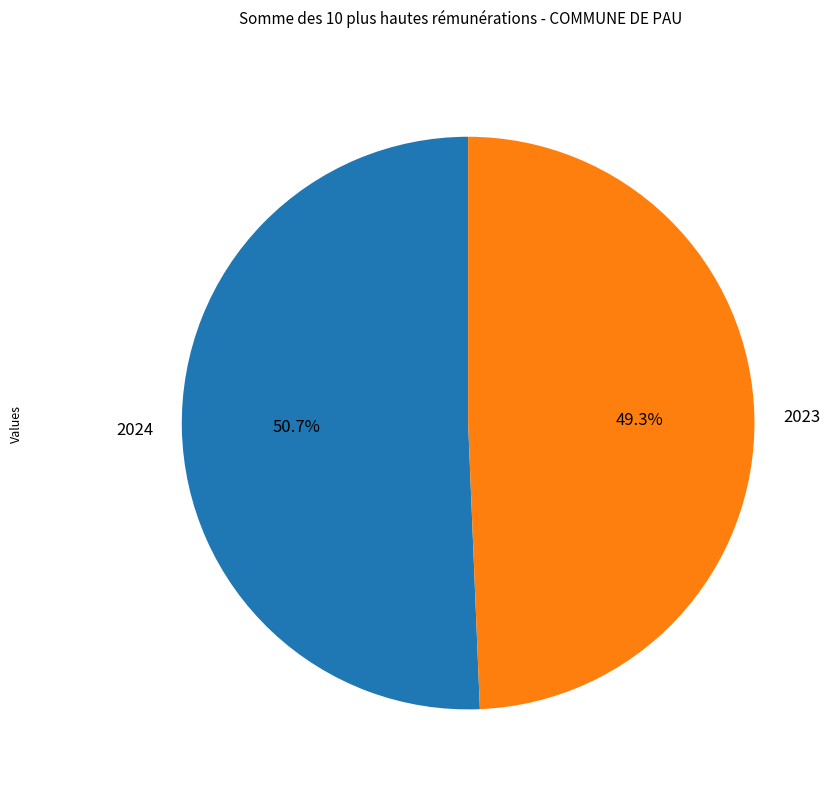

Rank the categories by value from highest to lowest.

2024, 2023